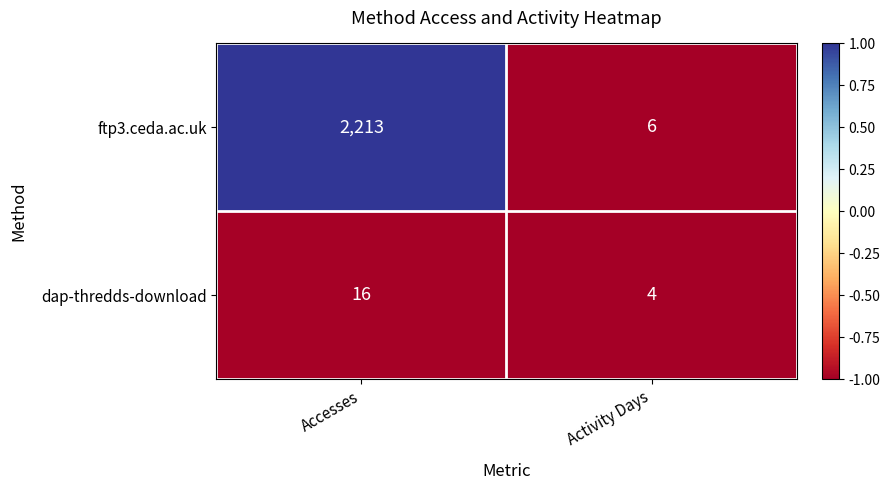

Reading right to left, list all the values displayed in this chart.

ftp3.ceda.ac.uk: 6	2213
dap-thredds-download: 4	16